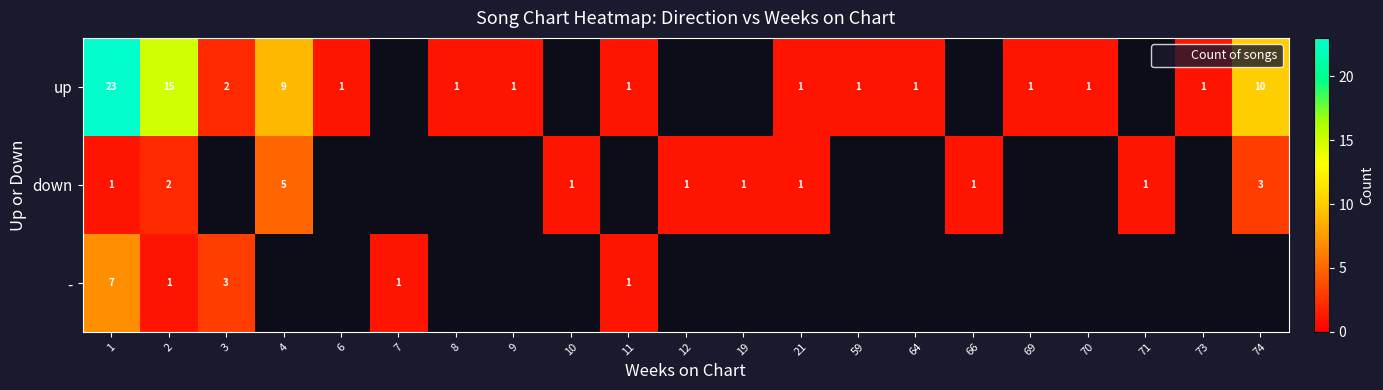

How many distinct data groups are displayed?

3